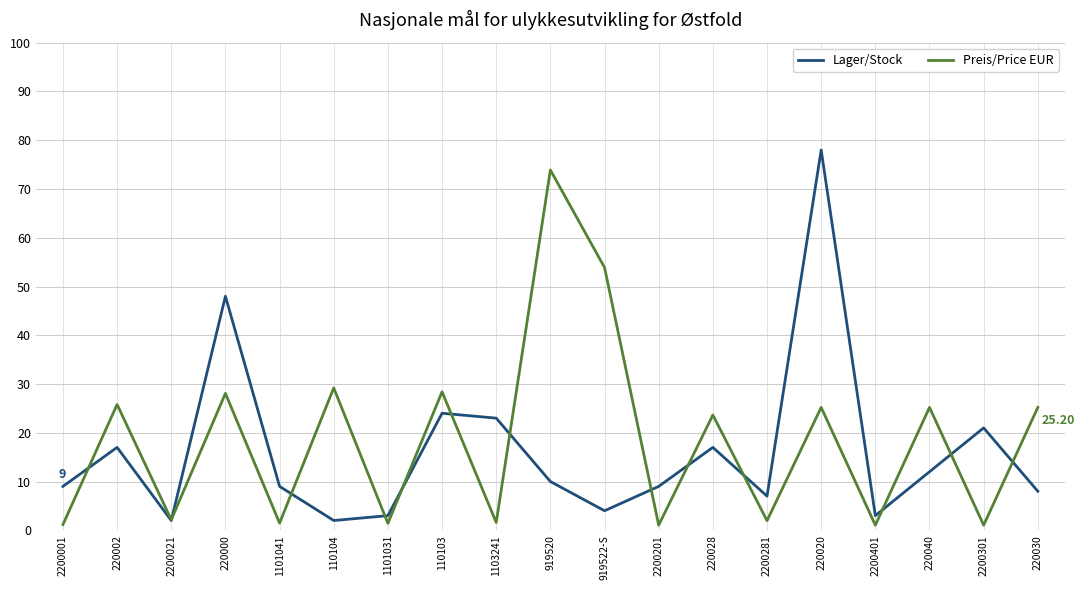

Rank the series by their average value, from highest to lowest.

Preis/Price EUR, Lager/Stock